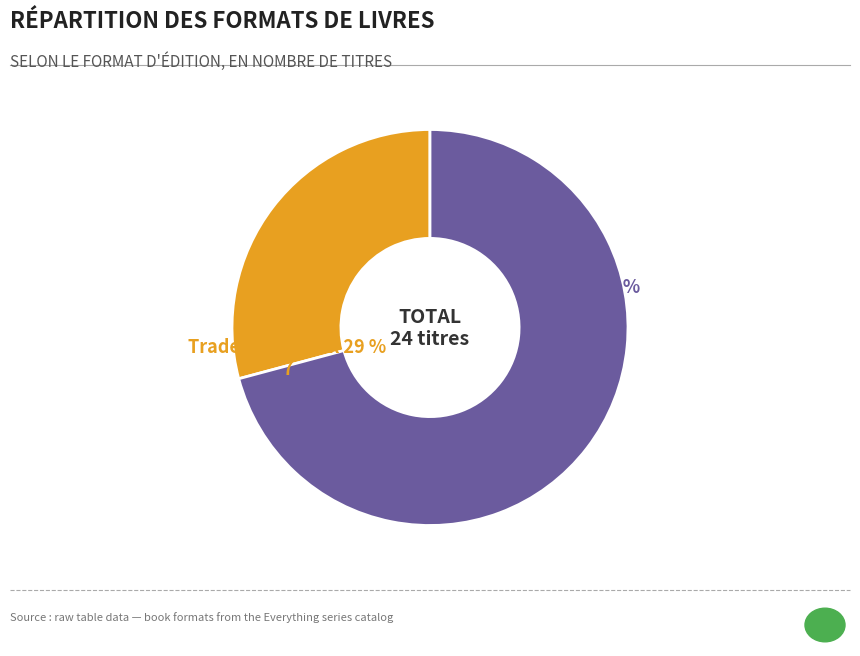

Is there a majority slice in this chart?

Yes